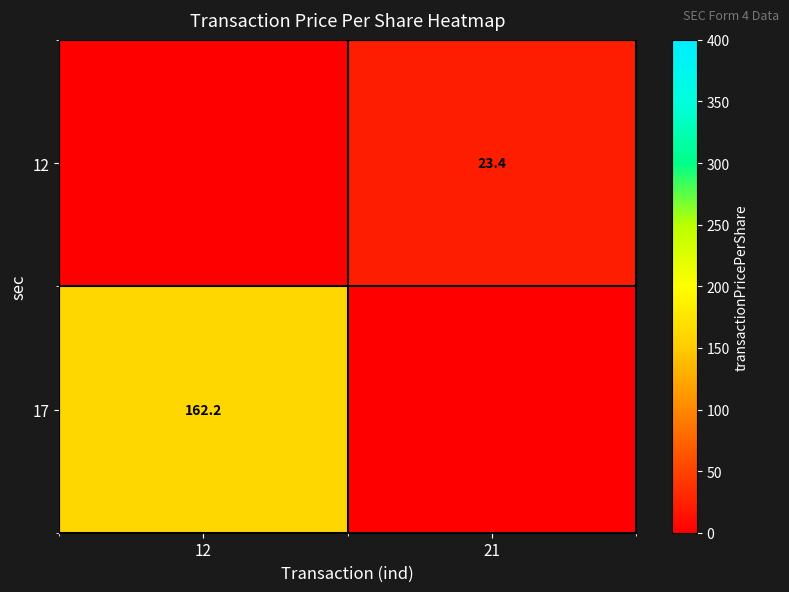

The 12 series shows 35.2 at 21. True or false?

False